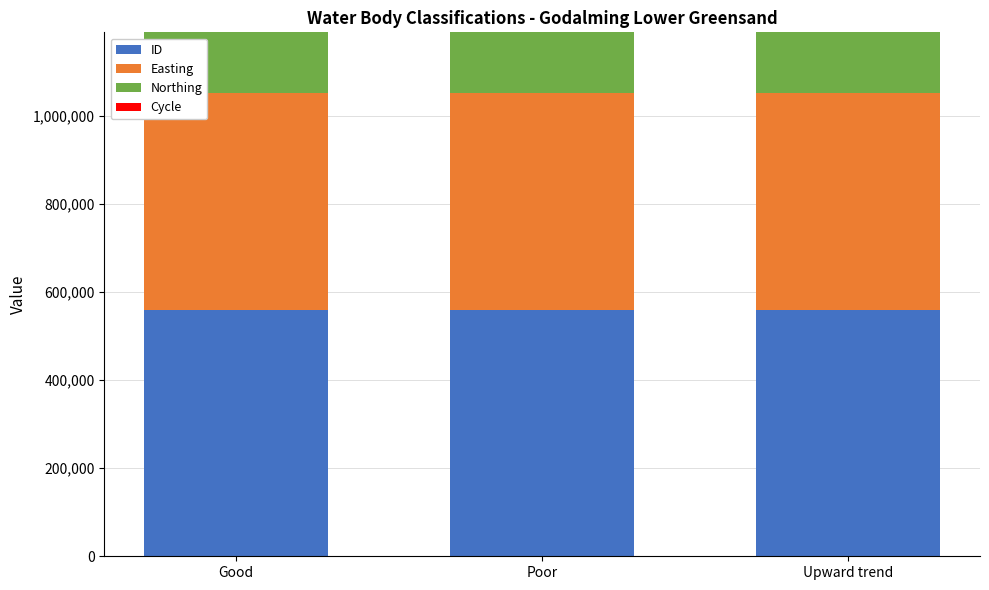

What is the sum of all ID values?

1678881